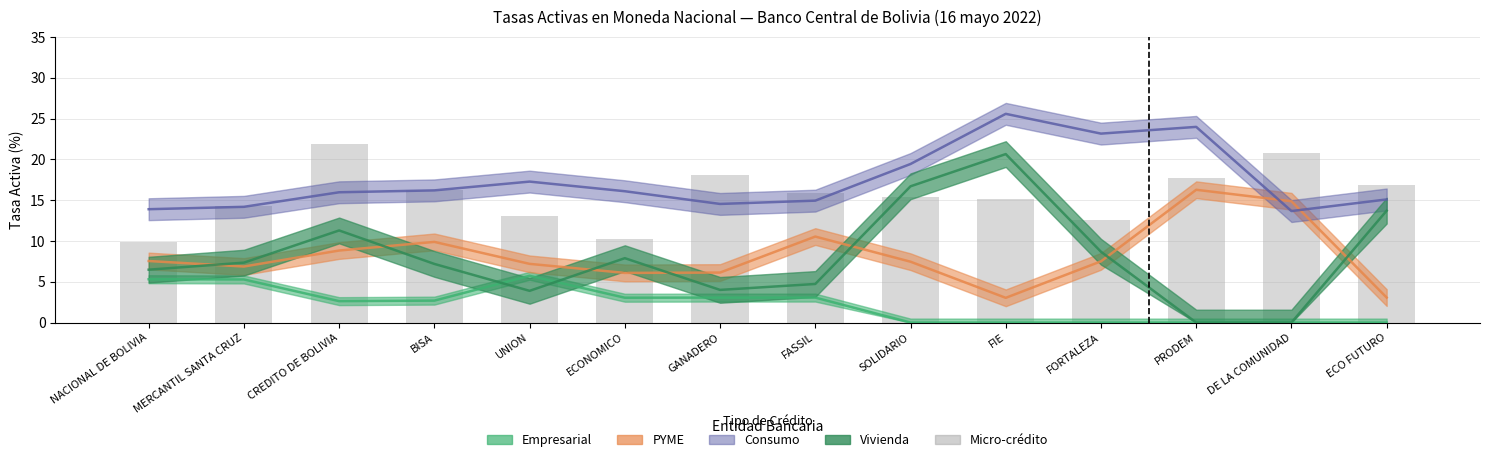

Is the value of Consumo at UNION greater than the value of Micro-credito at CREDITO DE BOLIVIA?

No